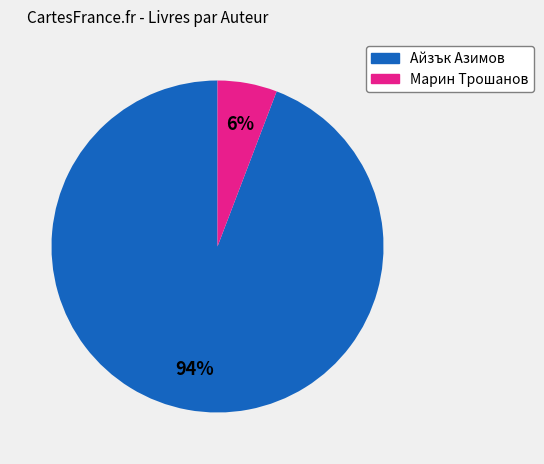

Count the number of slices in the pie.

2